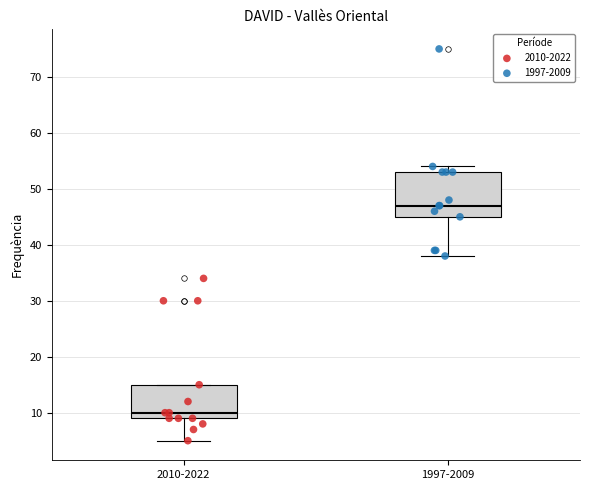

Reading left to right, transcribe this box plot: for each box, give where its median line is, the range the box spans, and where its two whiskers end, as read against the y-axis. The values are not printed on the chart, so give them approximately, as read against the axis.

2010-2022: median 10, box 9 to 15, whiskers 5 to 15
1997-2009: median 47, box 45 to 53, whiskers 38 to 54